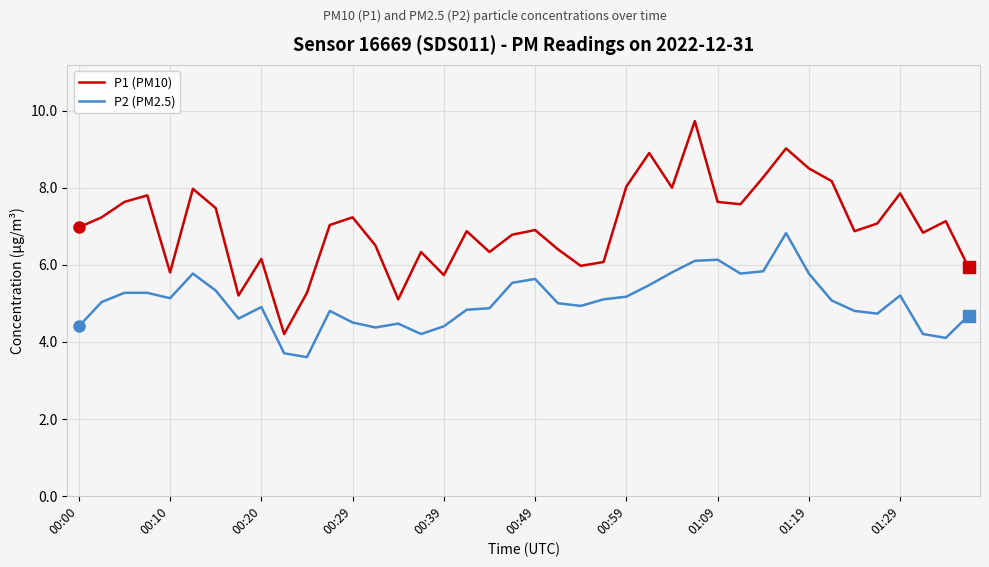

True or false: P1 (PM10) and P2 (PM2.5) intersect in this chart.

False